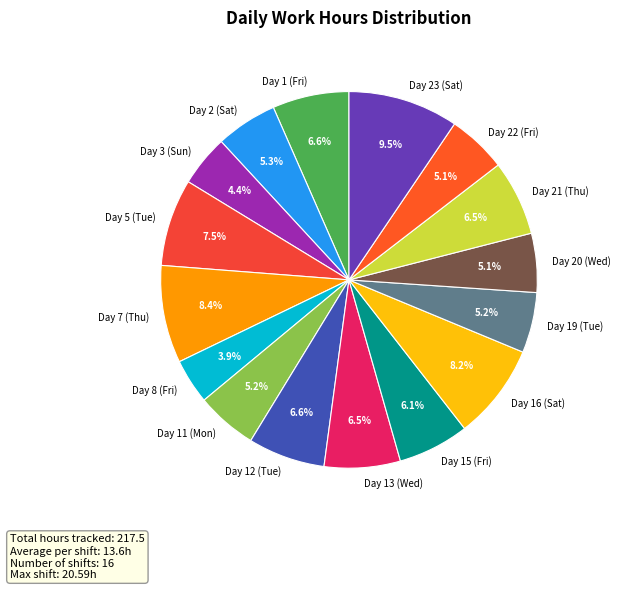

To the nearest percent, what is the average slice percentage?

6%